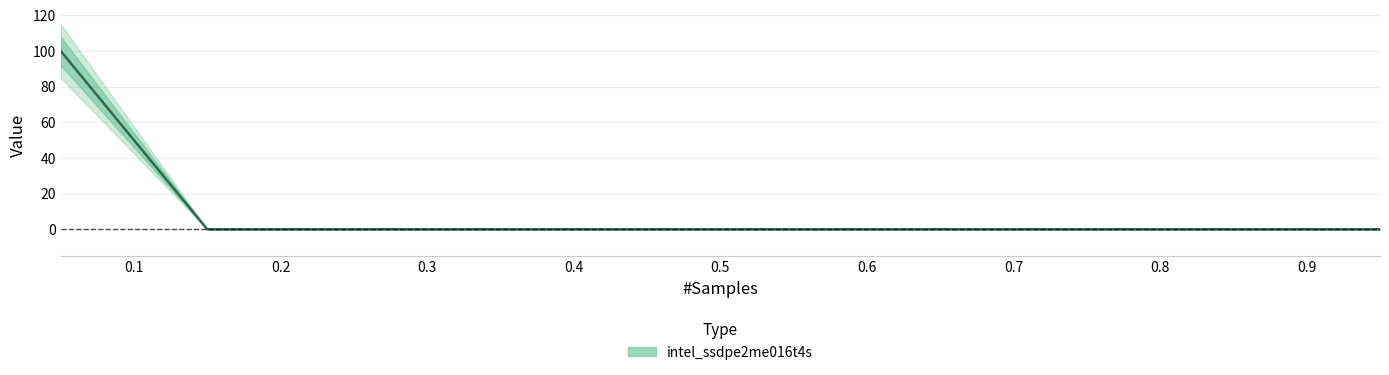

List the labels in order of value, smallest first.

0.15, 0.25, 0.35, 0.45, 0.55, 0.65, 0.75, 0.85, 0.95, 0.05